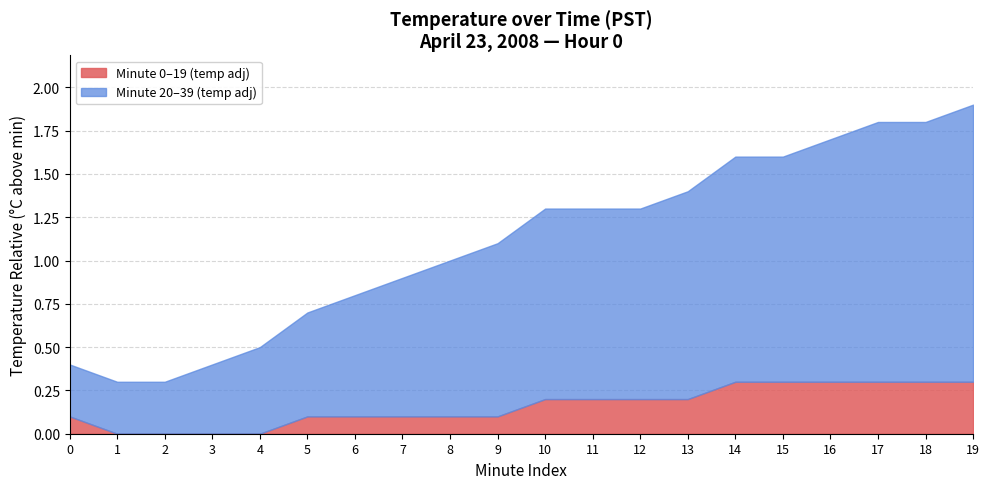

What is the difference between the maximum and second lowest values in the Hour 0 (00:20-00:39) series?

1.3